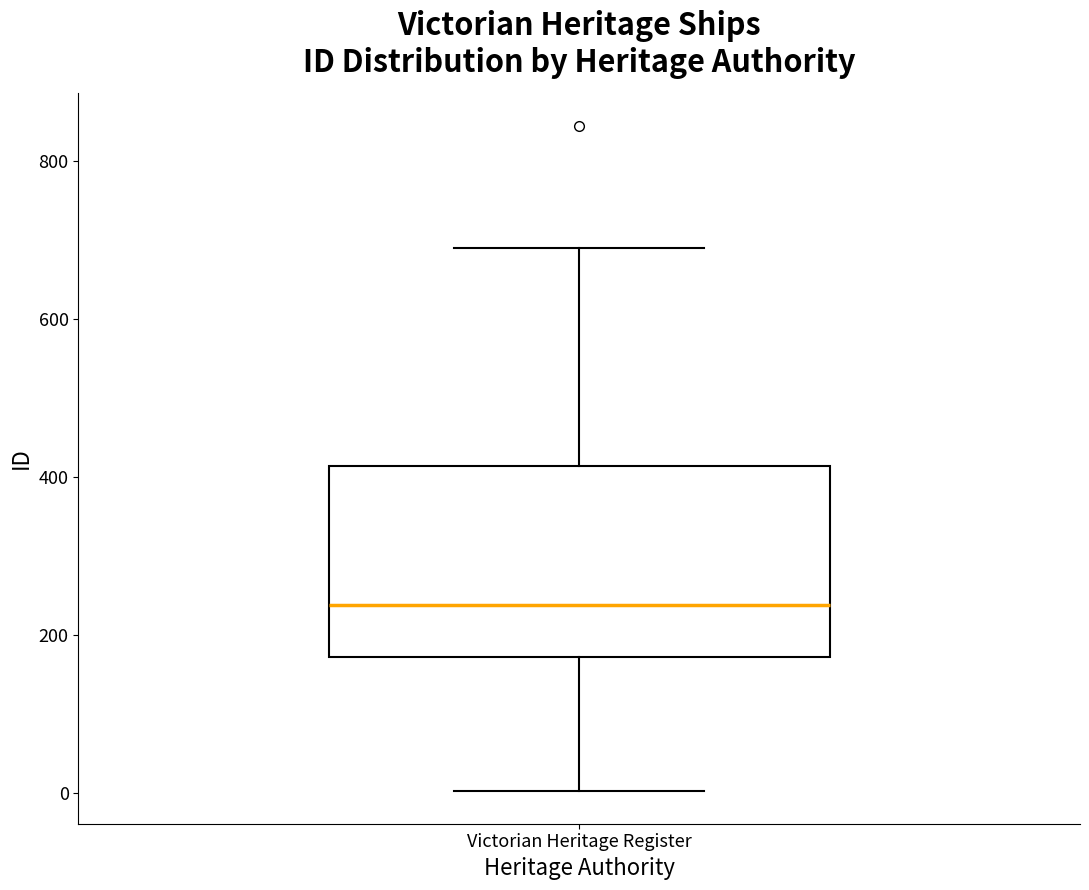

Where does the median line of the box for Victorian Heritage Register sit on the y-axis? The values are not printed on the chart, so give them approximately, as read against the axis.

240